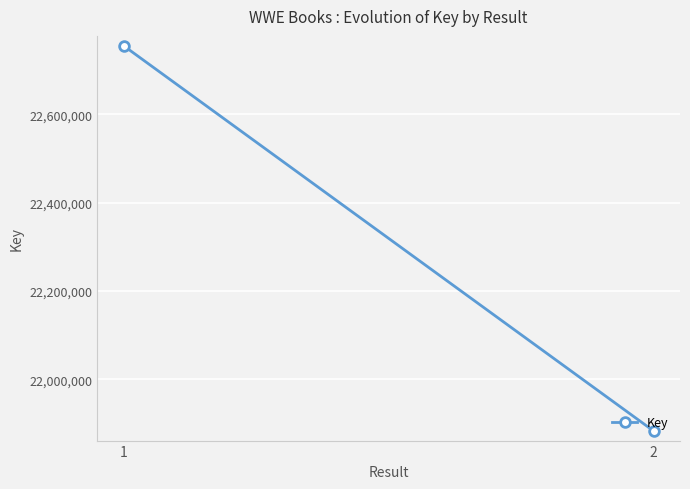

How many values are below 22754317?

1